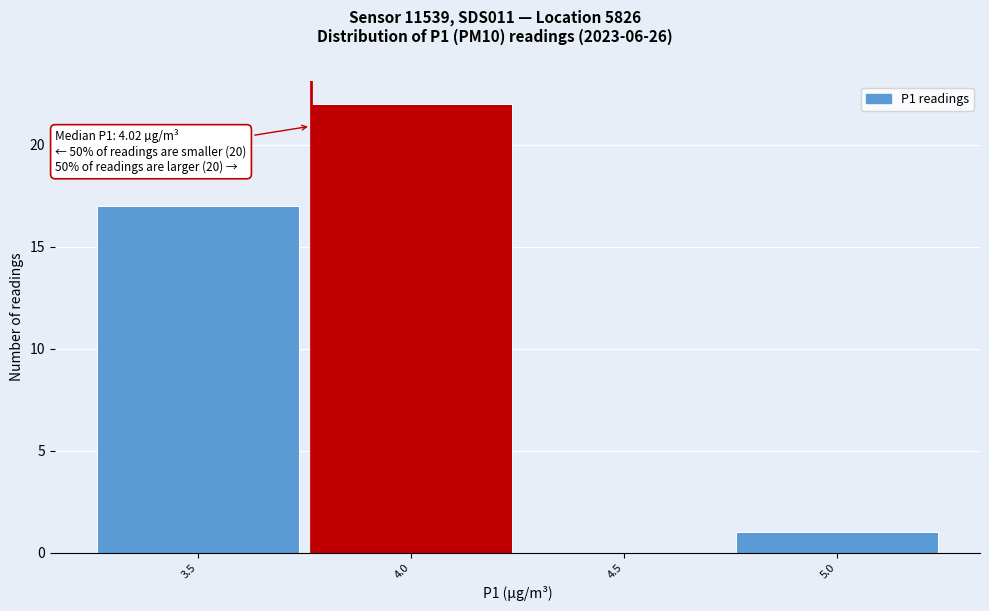

Reading right to left, list all the values displayed in this chart.

5.0=1	4.5=0	4.0=22	3.5=17